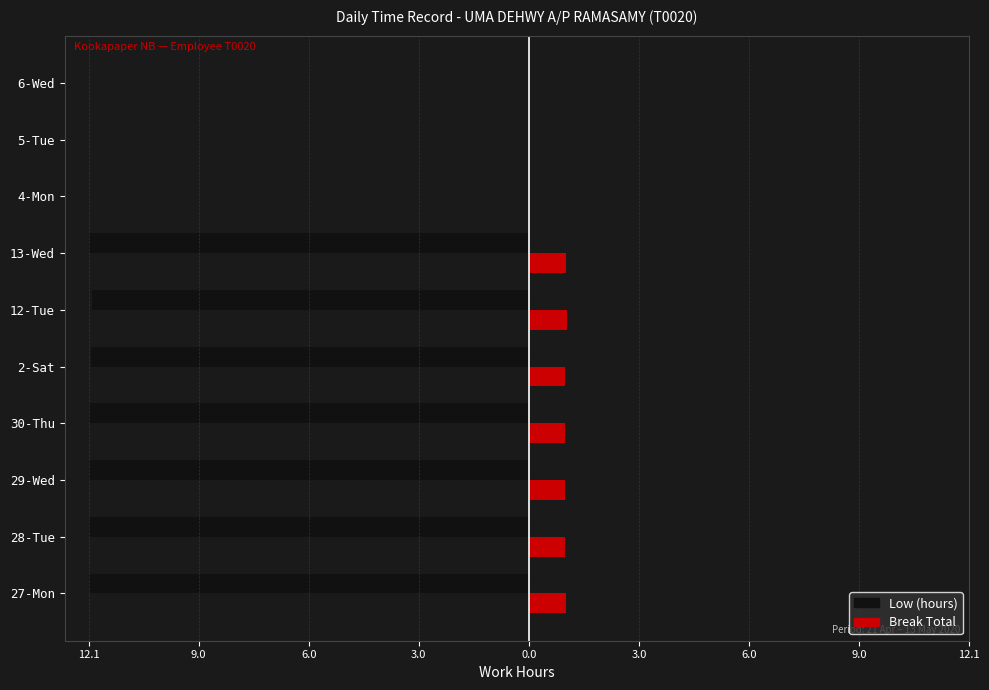

What are all the series names shown in the legend?

Low (hours), Break Total